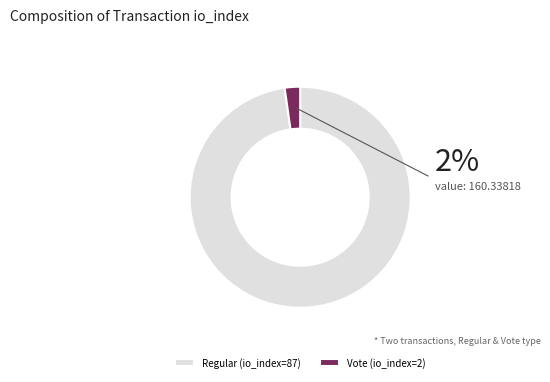

Combined, do Vote (io_index=2) and Regular (io_index=87) account for over 50%?

Yes